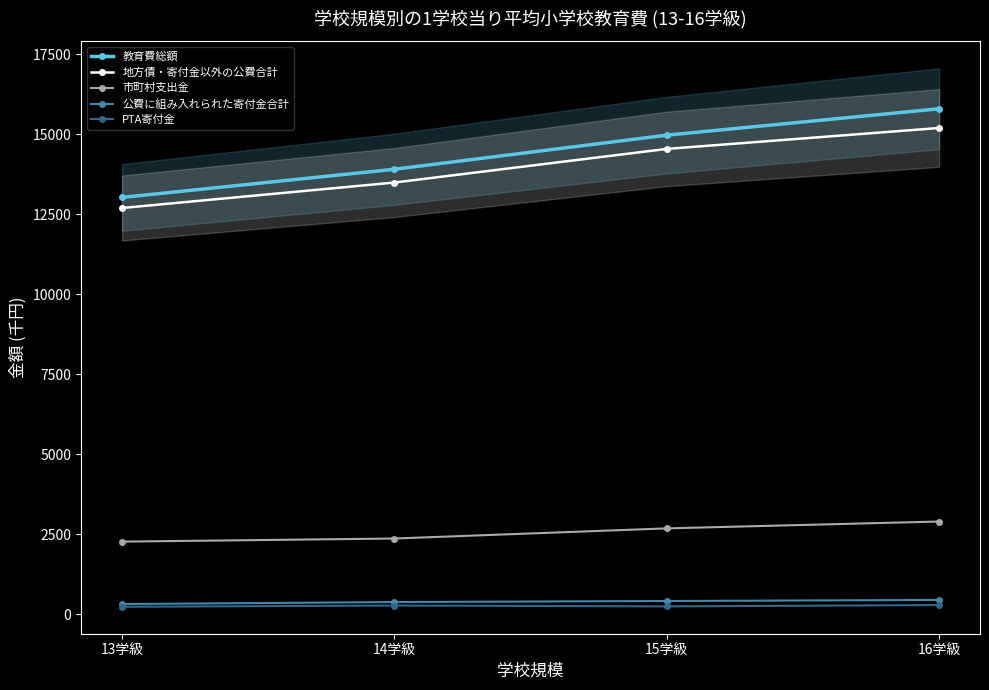

Reading right to left, transcribe all the data shown in this chart.

教育費総額: 16学級=15800	15学級=14976	14学級=13910	13学級=13030
地方債・寄付金以外の公費合計: 16学級=15200	15学級=14546	14学級=13495	13学級=12699
市町村支出金: 16学級=2900	15学級=2686	14学級=2369	13学級=2272
公費に組み入れられた寄付金合計: 16学級=450	15学級=416	14学級=384	13学級=320
PTA寄付金: 16学級=290	15学級=247	14学級=275	13学級=235